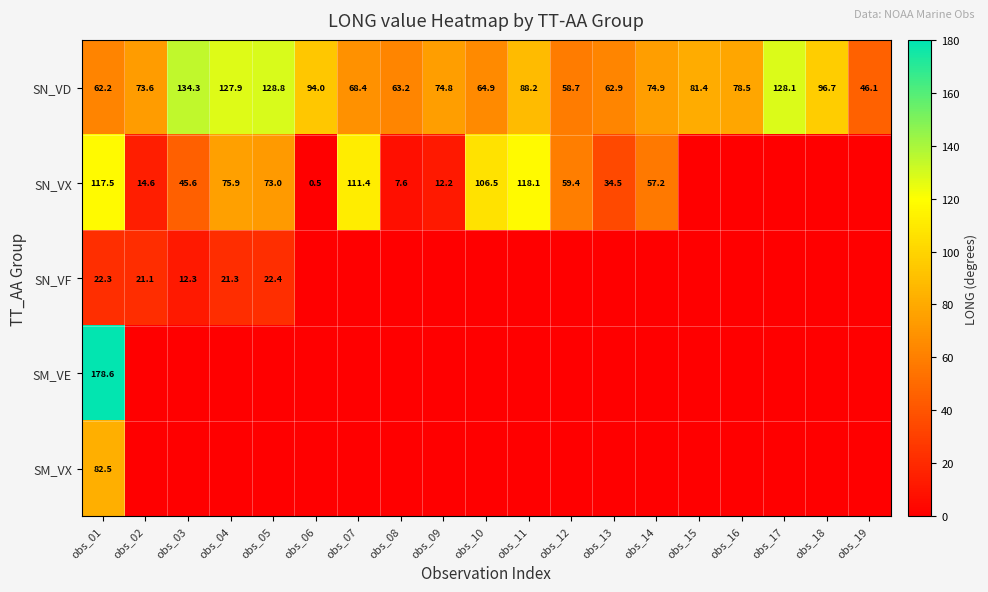

What is the difference between the second highest and minimum values in the SN_VD series?

82.7